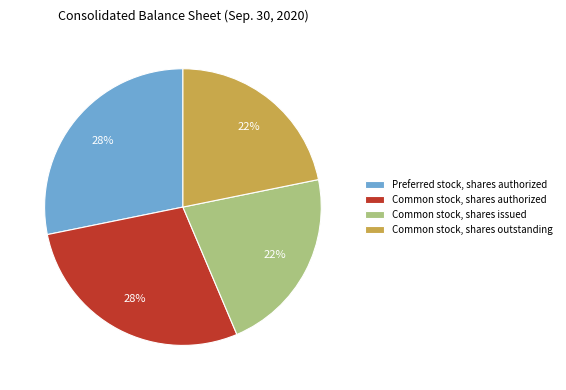

Is Preferred stock, shares authorized the majority of the pie?

No